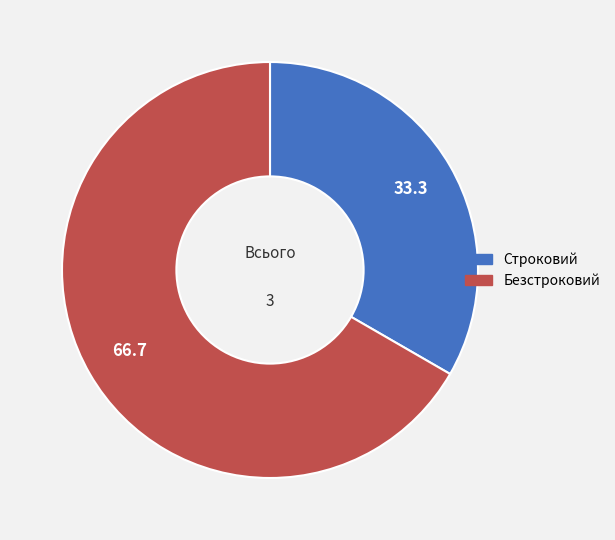

Is it true that Безстроковий is 67% of the pie?

True